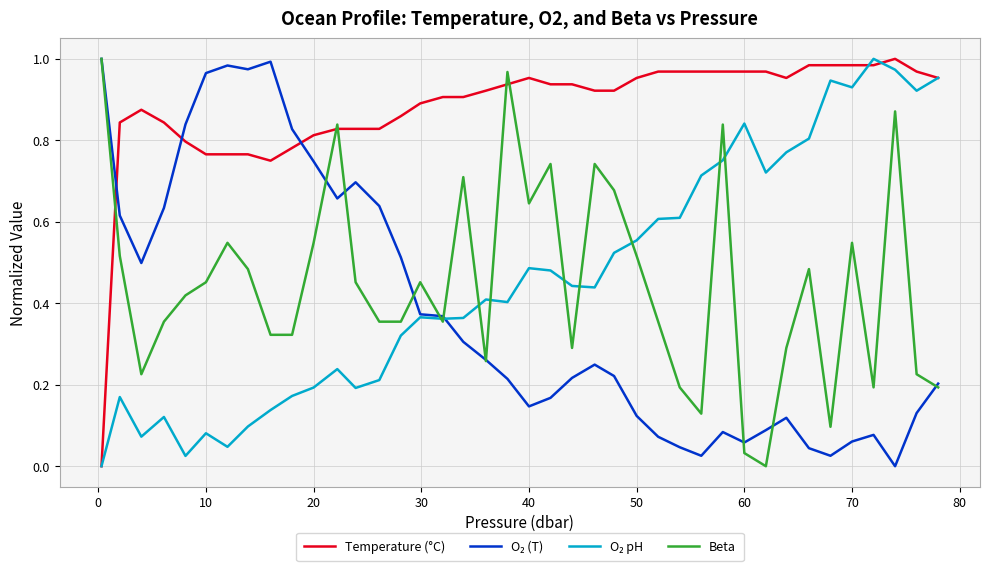

Does the chart have visible grid lines?

Yes